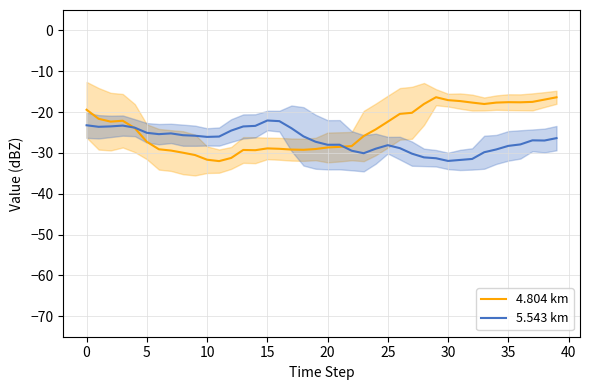

Which has a higher value, 36 or 27?

36